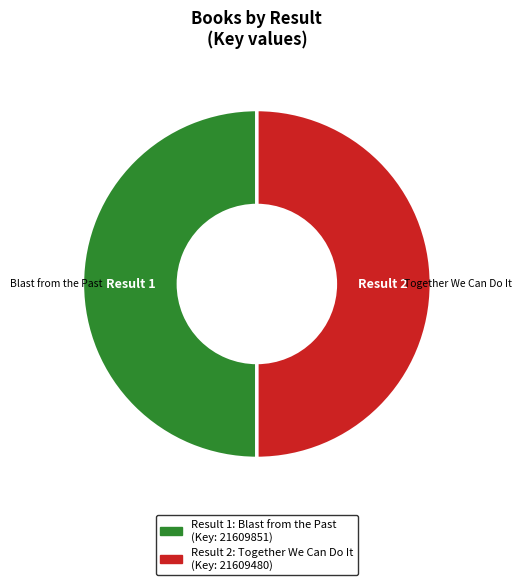

What is the smallest slice in the pie chart?

Together We Can Do It